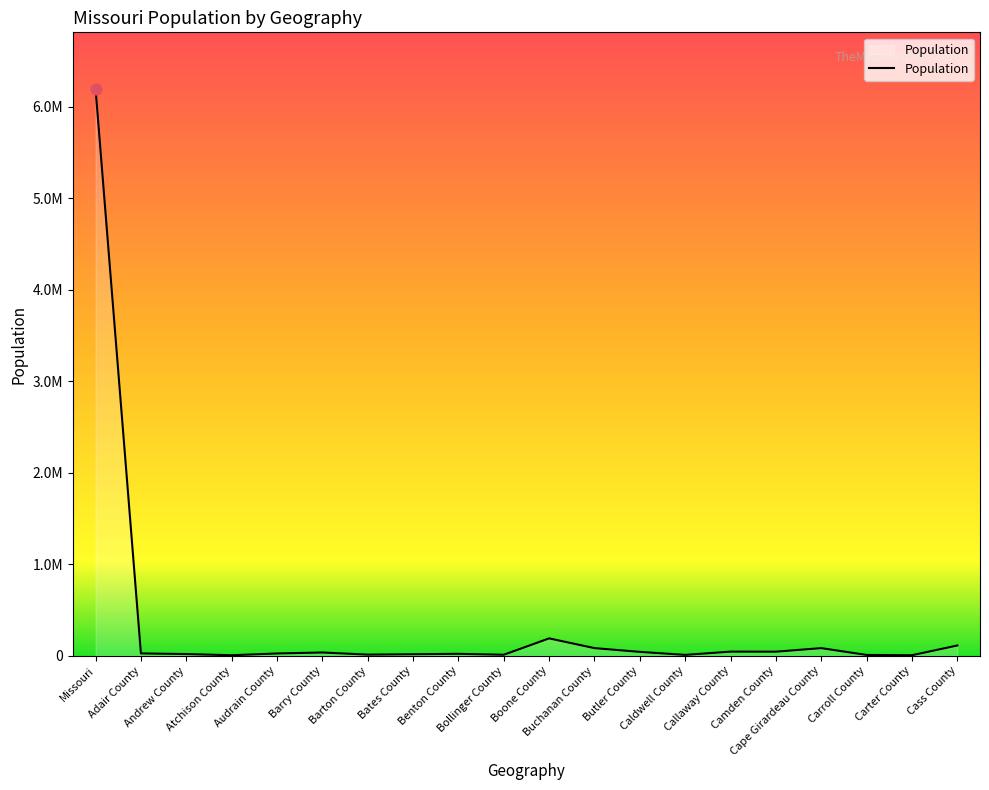

Does the chart have visible grid lines?

No